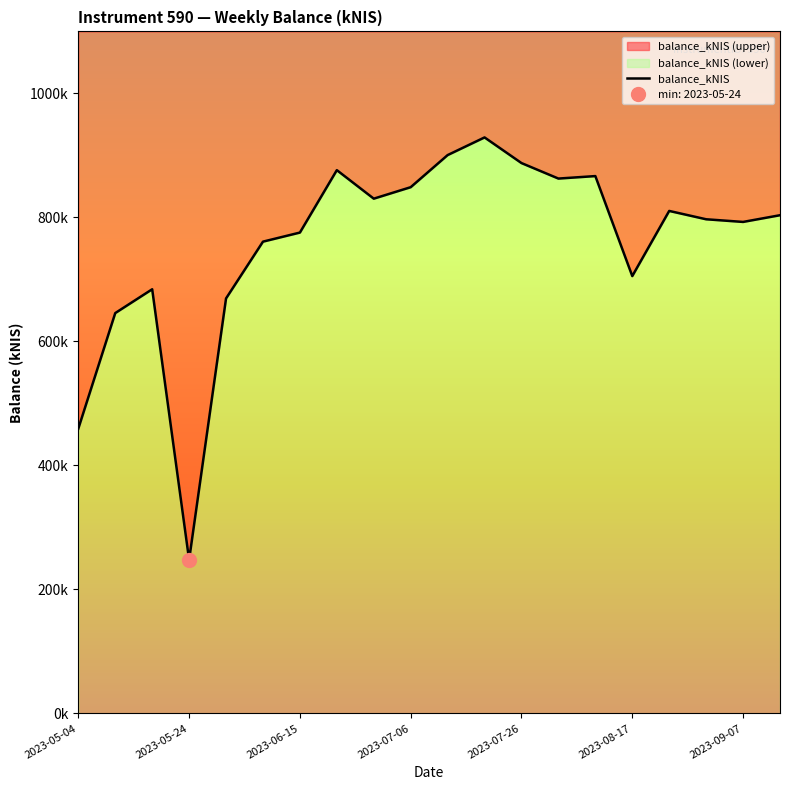

True or false: the data shows 876219.9 at 7.

True